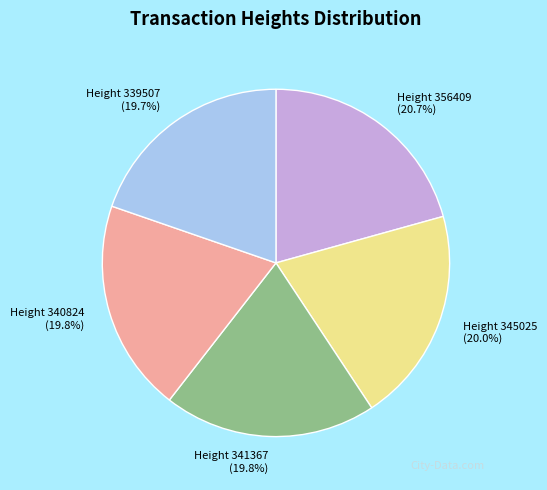

To the nearest percent, what is the difference between the largest and smallest slice percentages?

1%